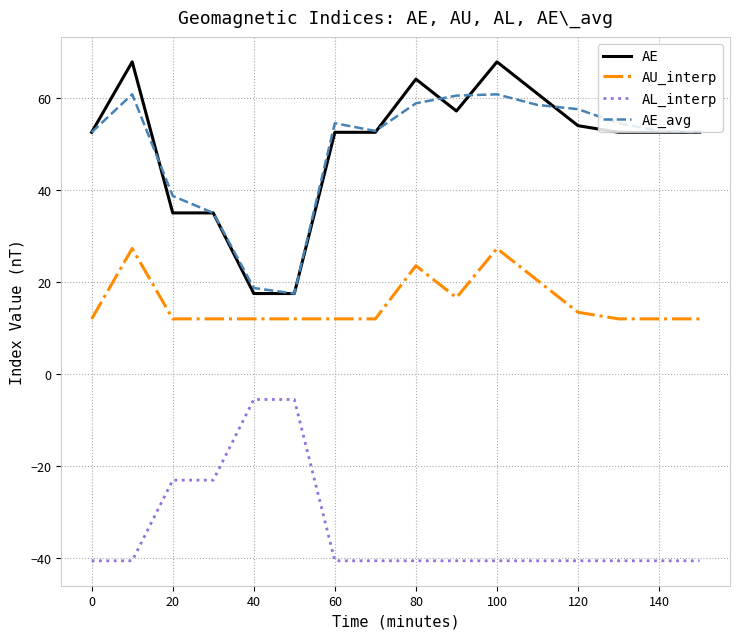

True or false: AU_interp and AE_avg intersect in this chart.

False